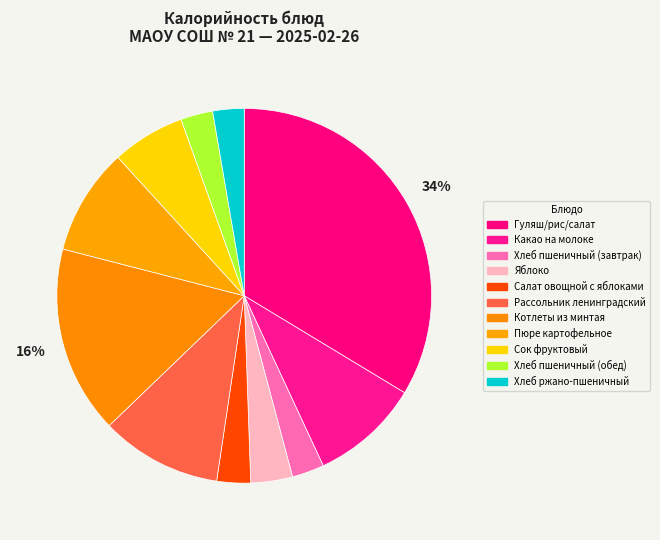

How much of the chart is everything except Хлеб пшеничный (обед)?

97.2%